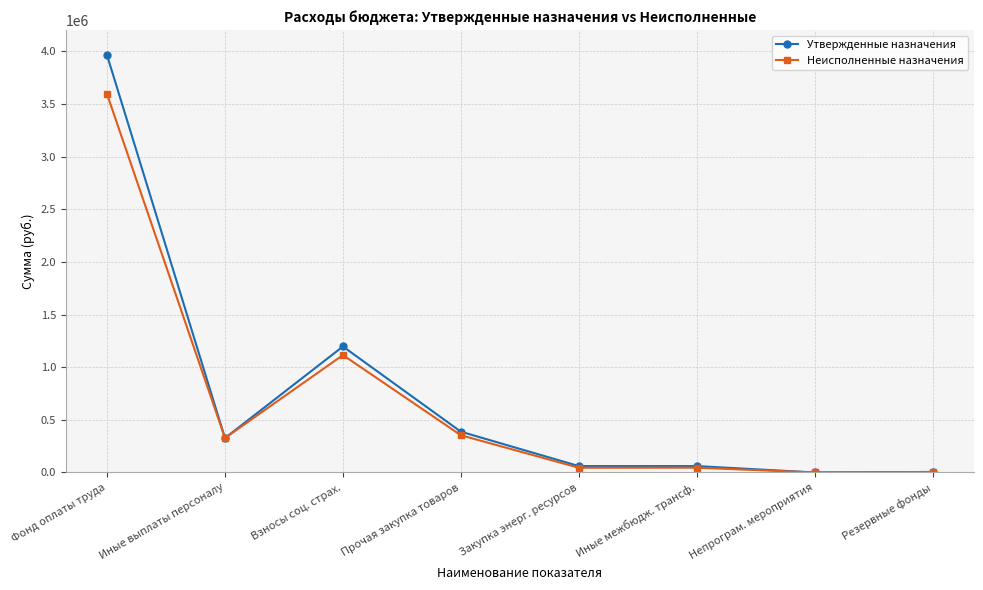

What is the smallest value displayed?

200.0